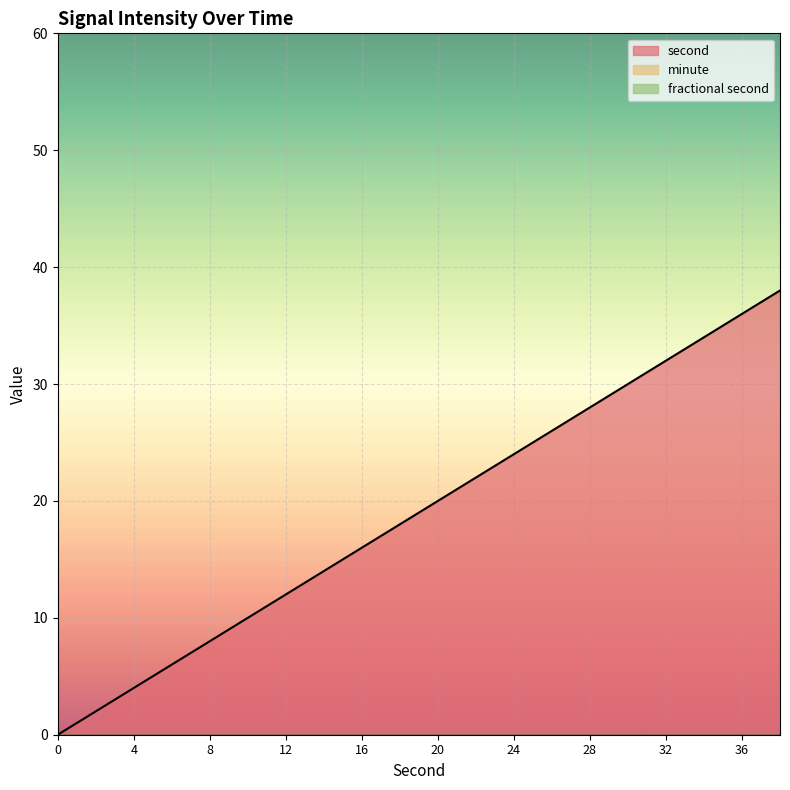

True or false: second has more than 0 points higher than both neighbors.

False